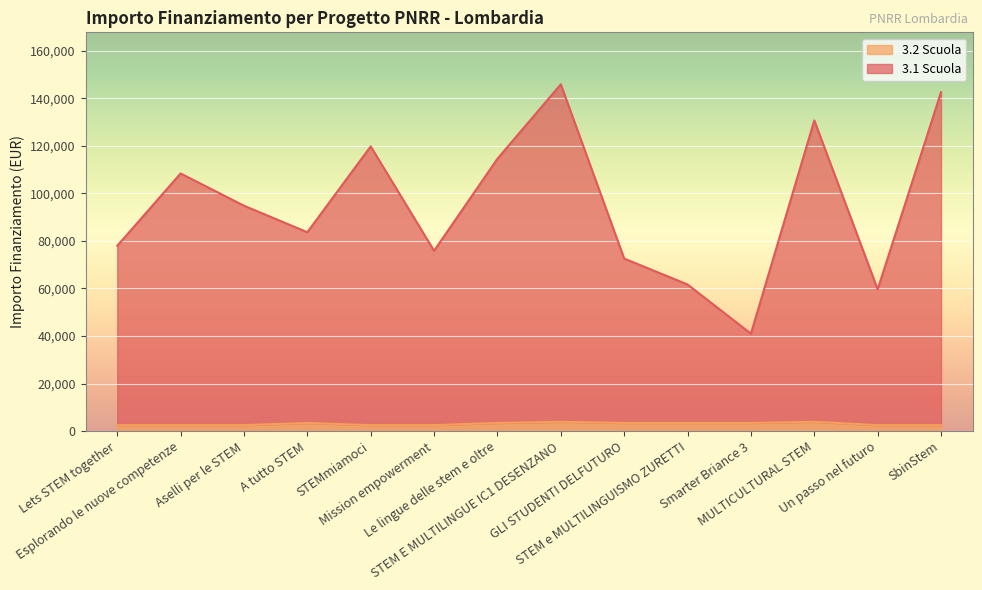

Which series changed the most between STEMmiamoci and Mission empowerment?

3.1 Scuola